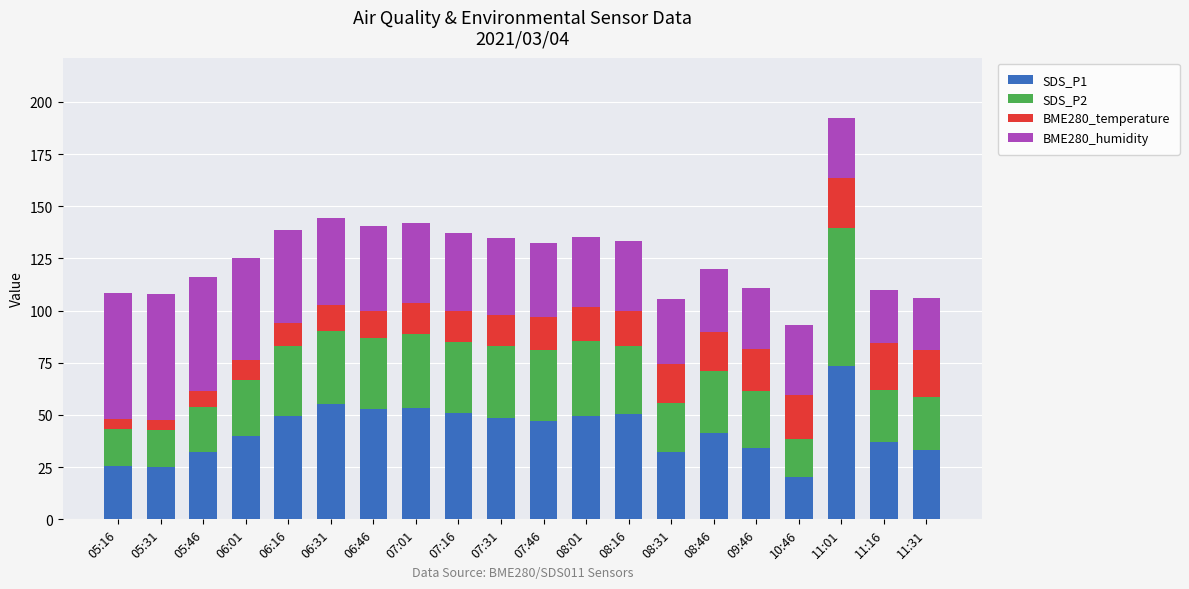

What is the difference between the maximum and minimum values in the SDS_P1 series?

52.9